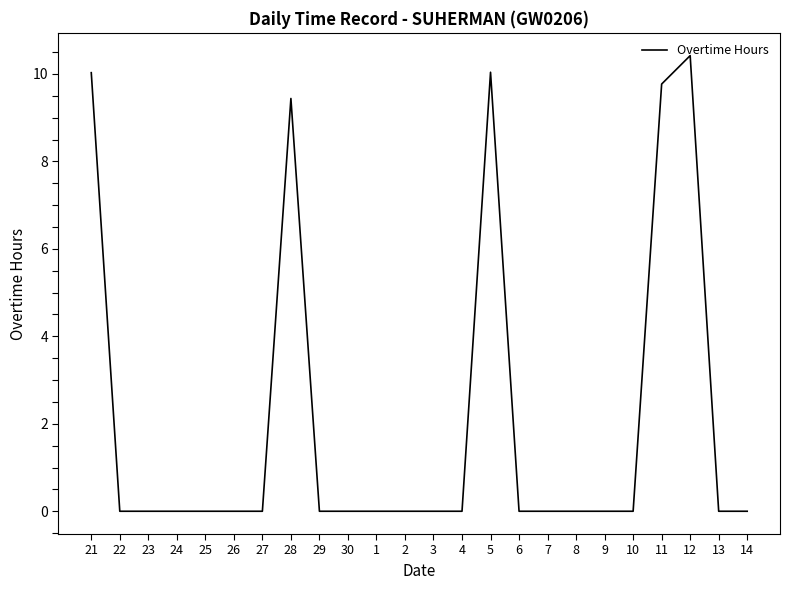

The value at 11 is 13.7. True or false?

False